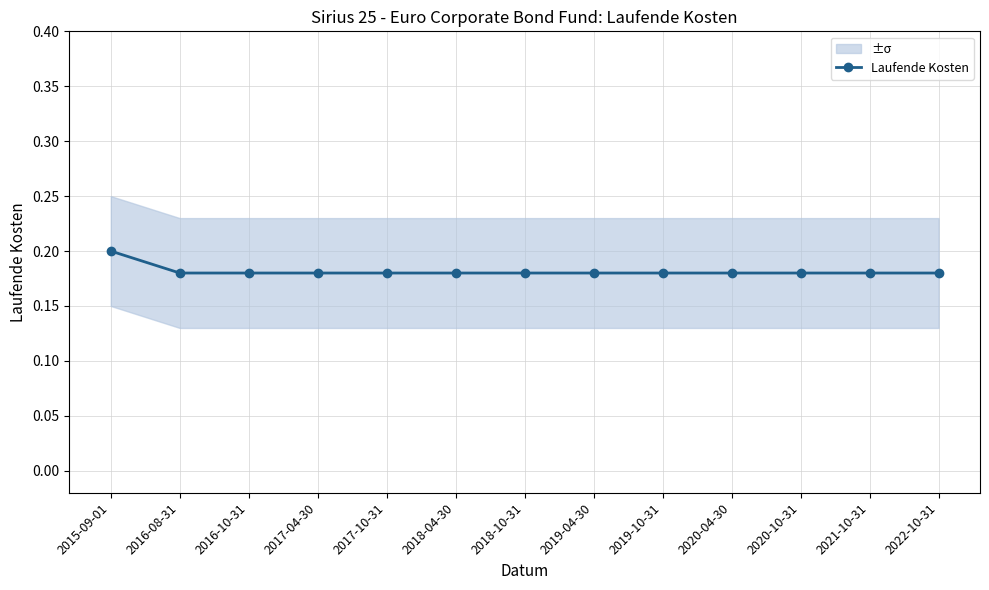

What position from the right is 2016-10-31?

11